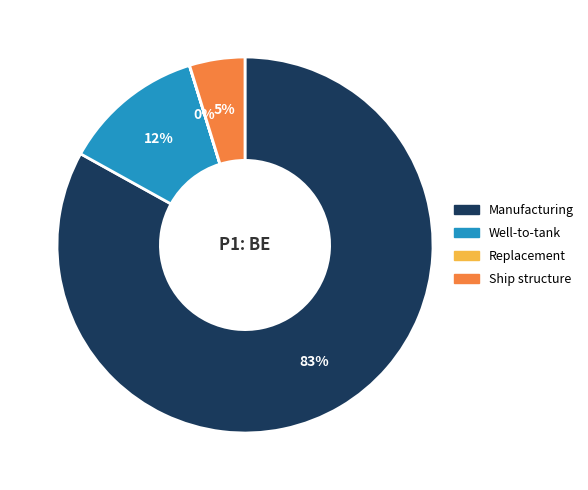

What is the ratio of the value at Ship structure to the value at Well-to-tank?

0.4